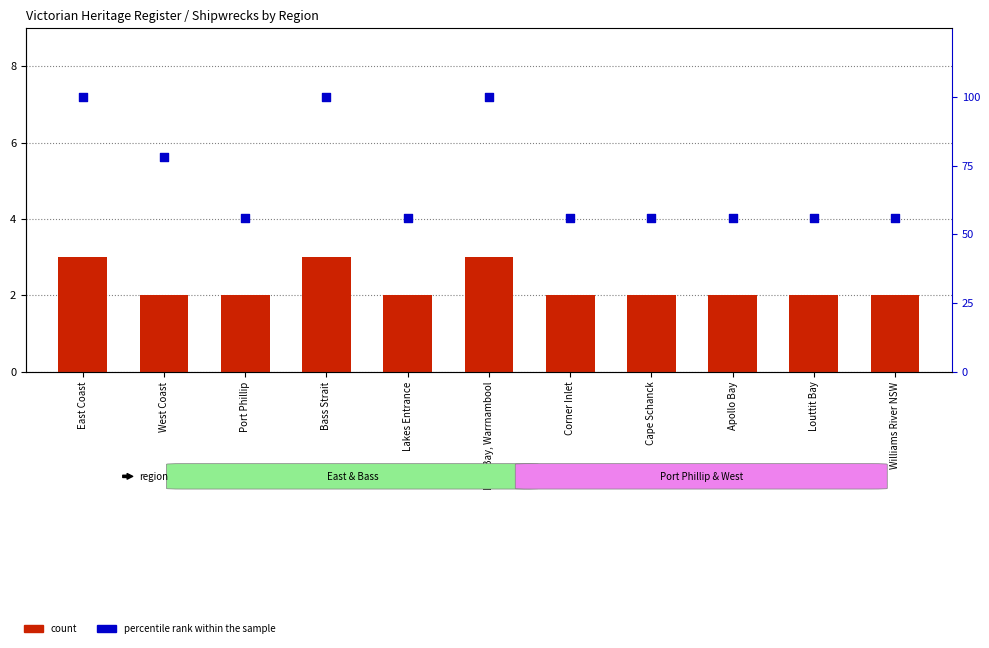

Which series reaches the minimum Y coordinate?

count